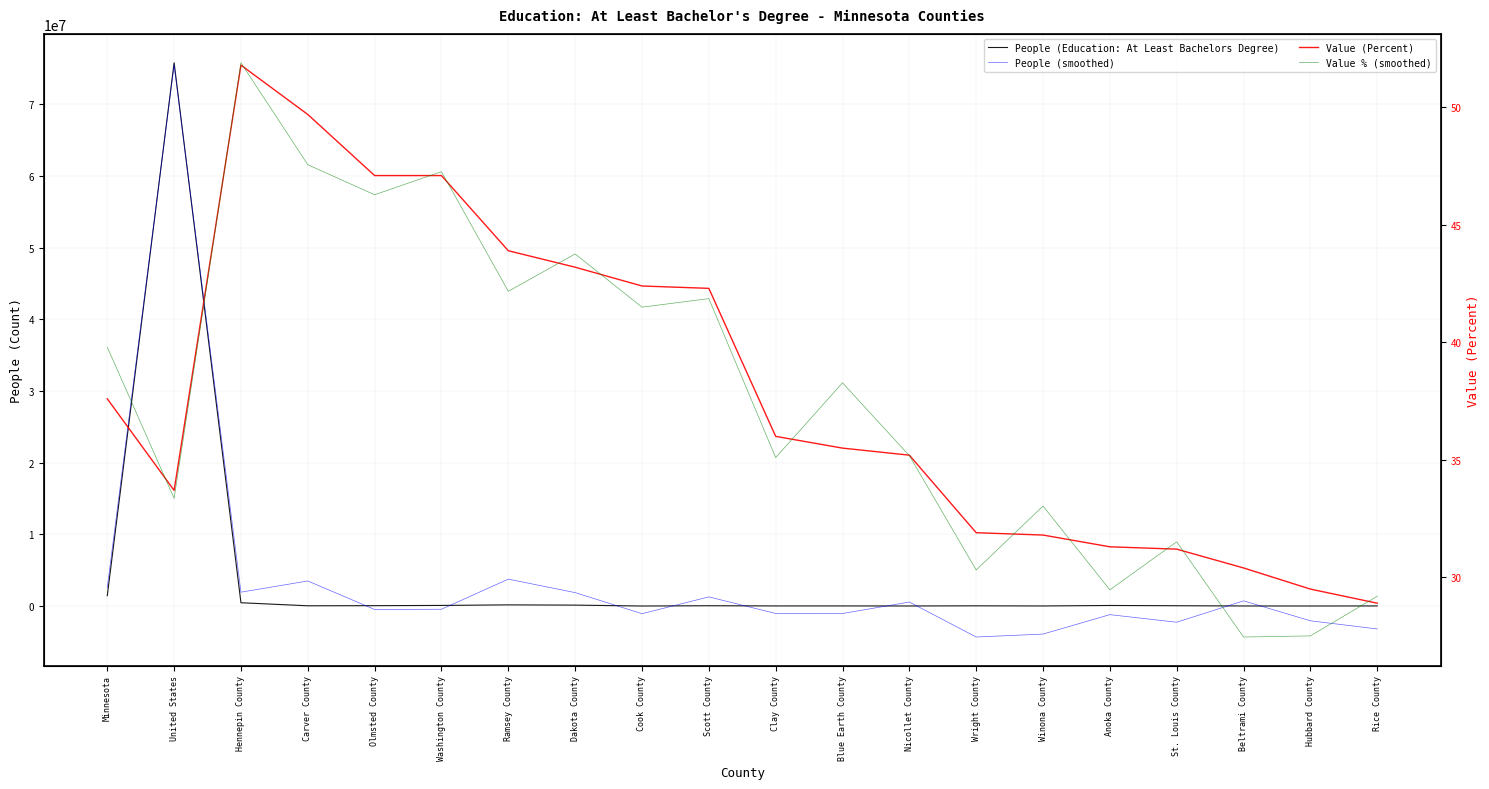

At which label does Value (Percent) reach its minimum?

Rice County